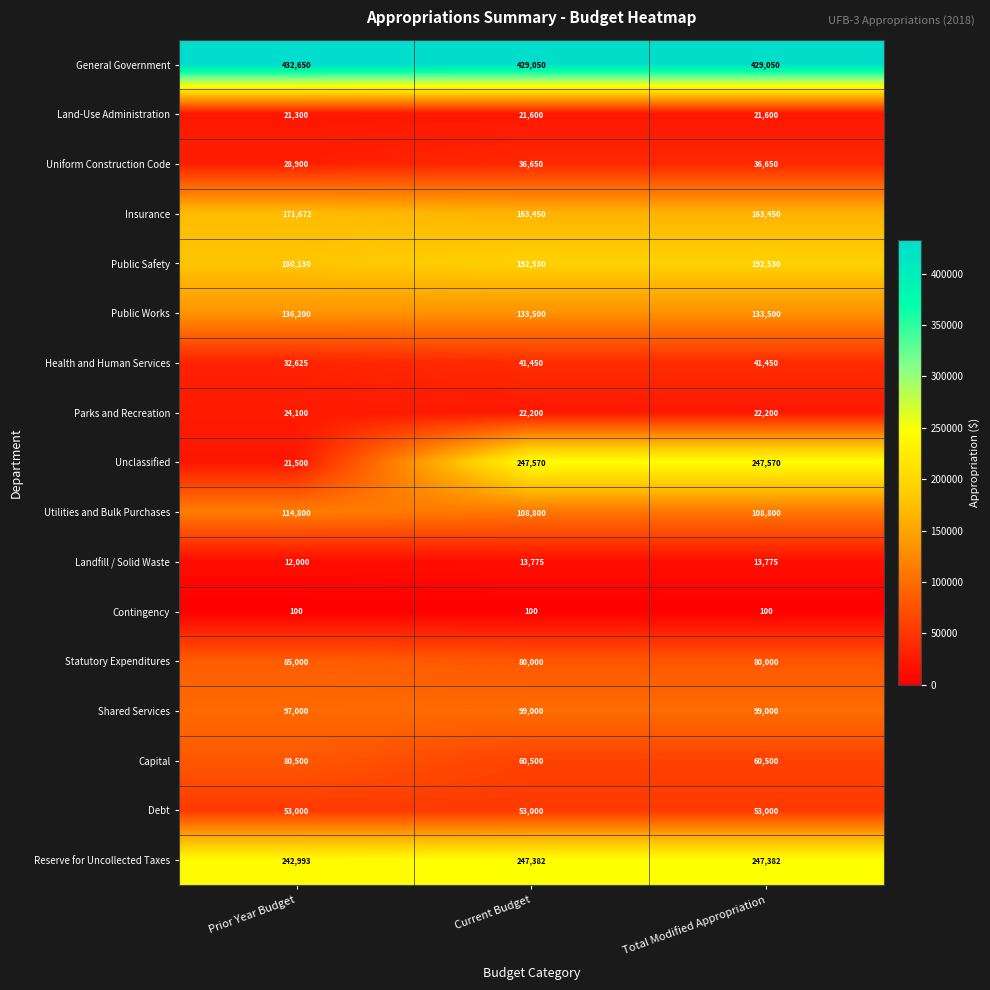

What is the highest value of the Capital series?

80500